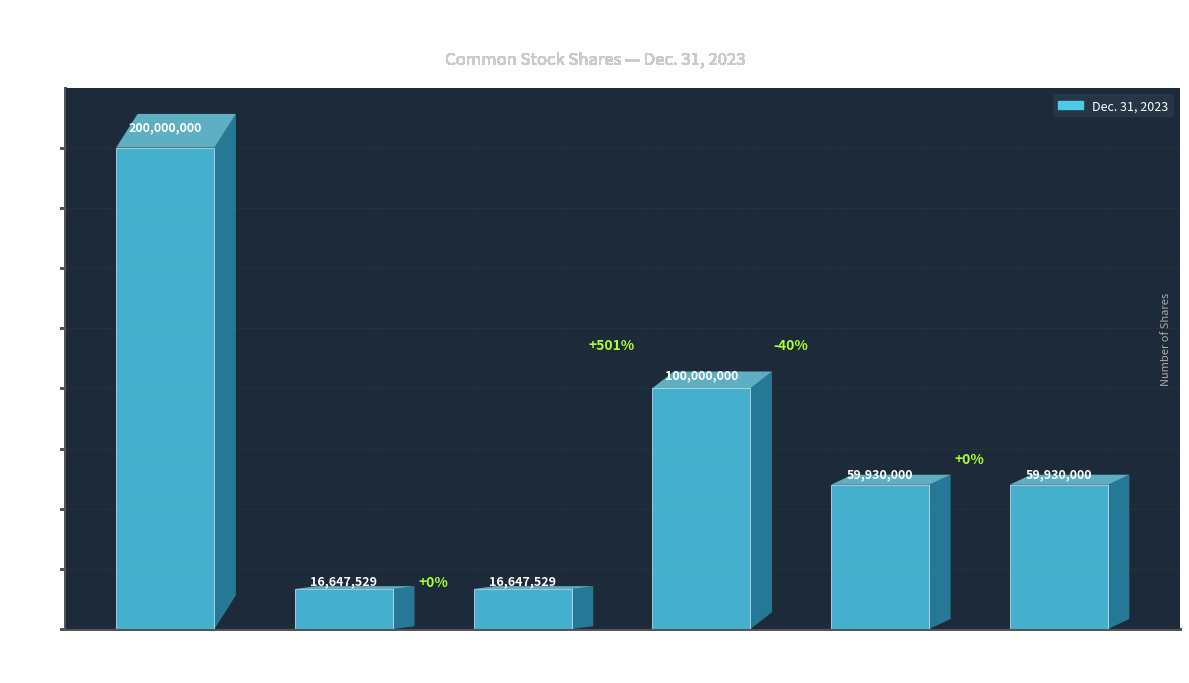

What is the minimum value shown in the chart?

16647529